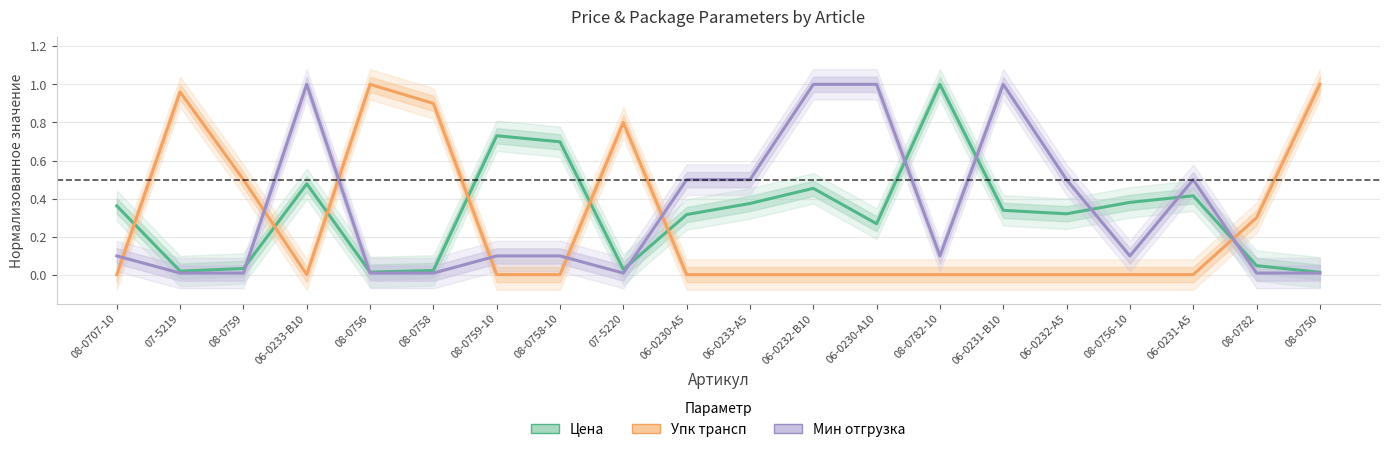

Reading right to left, extract all data points from this chart.

Цена (норм.): 08-0750=0.0	08-0782=0.0	06-0231-A5=0.4	08-0756-10=0.4	06-0232-A5=0.3	06-0231-B10=0.3	08-0782-10=1.0	06-0230-A10=0.3	06-0232-B10=0.5	06-0233-A5=0.4	06-0230-A5=0.3	07-5220=0.0	08-0758-10=0.7	08-0759-10=0.7	08-0758=0.0	08-0756=0.0	06-0233-B10=0.5	08-0759=0.0	07-5219=0.0	08-0707-10=0.4
Упк трансп (норм.): 08-0750=1.0	08-0782=0.3	06-0231-A5=0.0	08-0756-10=0.0	06-0232-A5=0.0	06-0231-B10=0.0	08-0782-10=0.0	06-0230-A10=0.0	06-0232-B10=0.0	06-0233-A5=0.0	06-0230-A5=0.0	07-5220=0.8	08-0758-10=0.0	08-0759-10=0.0	08-0758=0.9	08-0756=1.0	06-0233-B10=0.0	08-0759=0.5	07-5219=1.0	08-0707-10=0.0
Мин отгрузка (норм.): 08-0750=0.0	08-0782=0.0	06-0231-A5=0.5	08-0756-10=0.1	06-0232-A5=0.5	06-0231-B10=1.0	08-0782-10=0.1	06-0230-A10=1.0	06-0232-B10=1.0	06-0233-A5=0.5	06-0230-A5=0.5	07-5220=0.0	08-0758-10=0.1	08-0759-10=0.1	08-0758=0.0	08-0756=0.0	06-0233-B10=1.0	08-0759=0.0	07-5219=0.0	08-0707-10=0.1